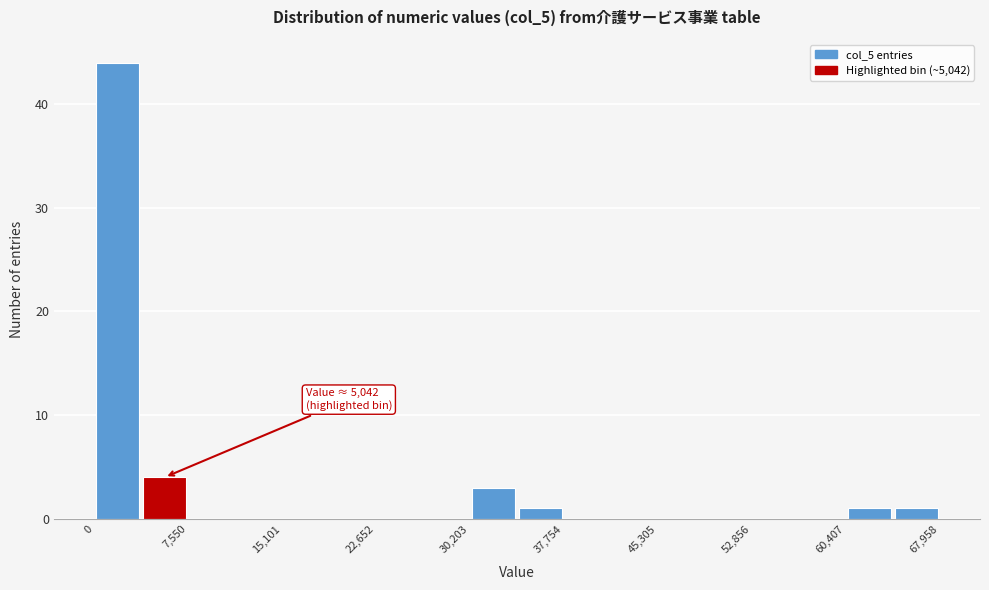

Read against the x-axis, roughly where is the centre of the tallest bar?

2000